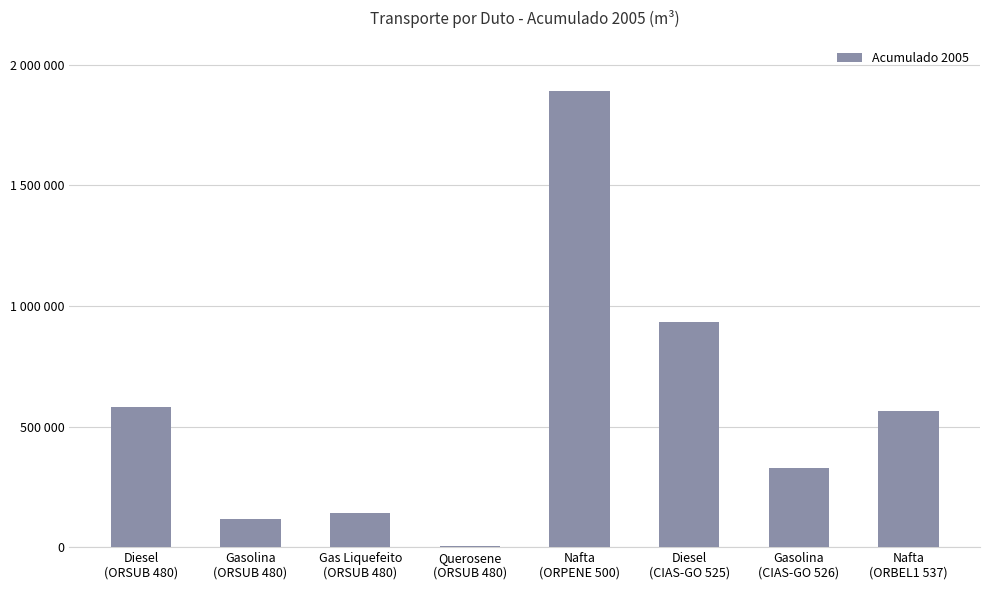

Rank the categories by value from lowest to highest.

Querosene
(ORSUB 480), Gasolina
(ORSUB 480), Gas Liquefeito
(ORSUB 480), Gasolina
(CIAS-GO 526), Nafta
(ORBEL1 537), Diesel
(ORSUB 480), Diesel
(CIAS-GO 525), Nafta
(ORPENE 500)